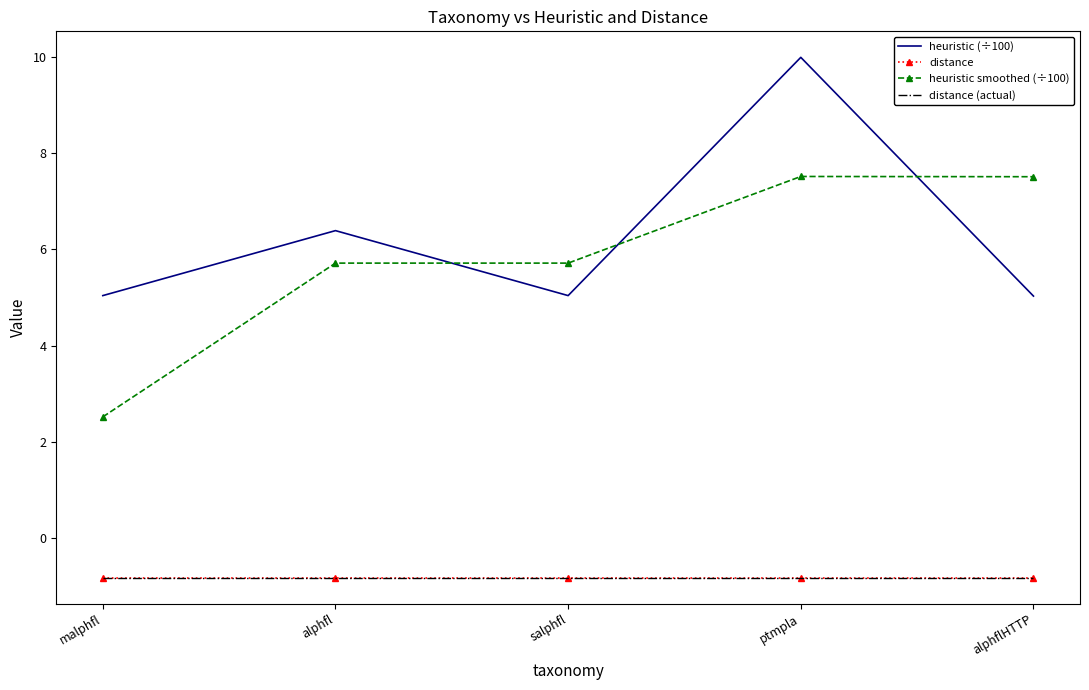

What are all the series names shown in the legend?

heuristic (÷100), distance, heuristic smoothed (÷100), distance (actual)